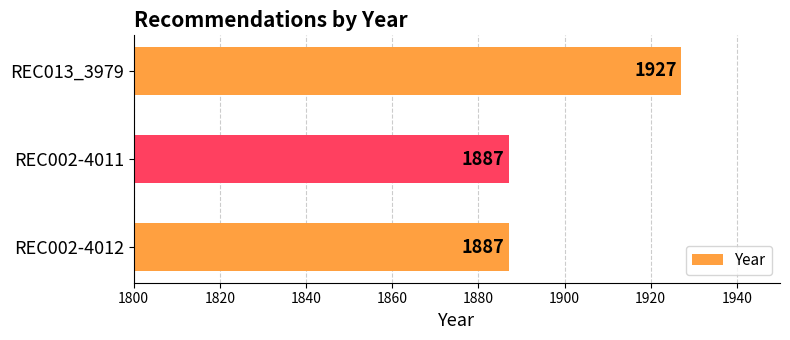

Is it true that the value at REC013_3979 is 666?

False